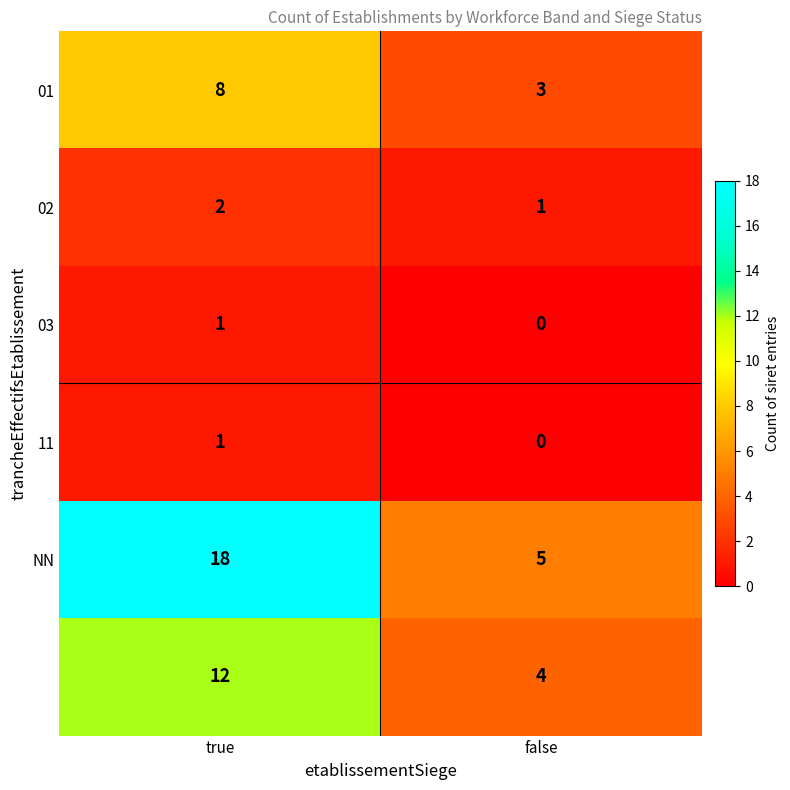

What is the greatest value displayed?

18